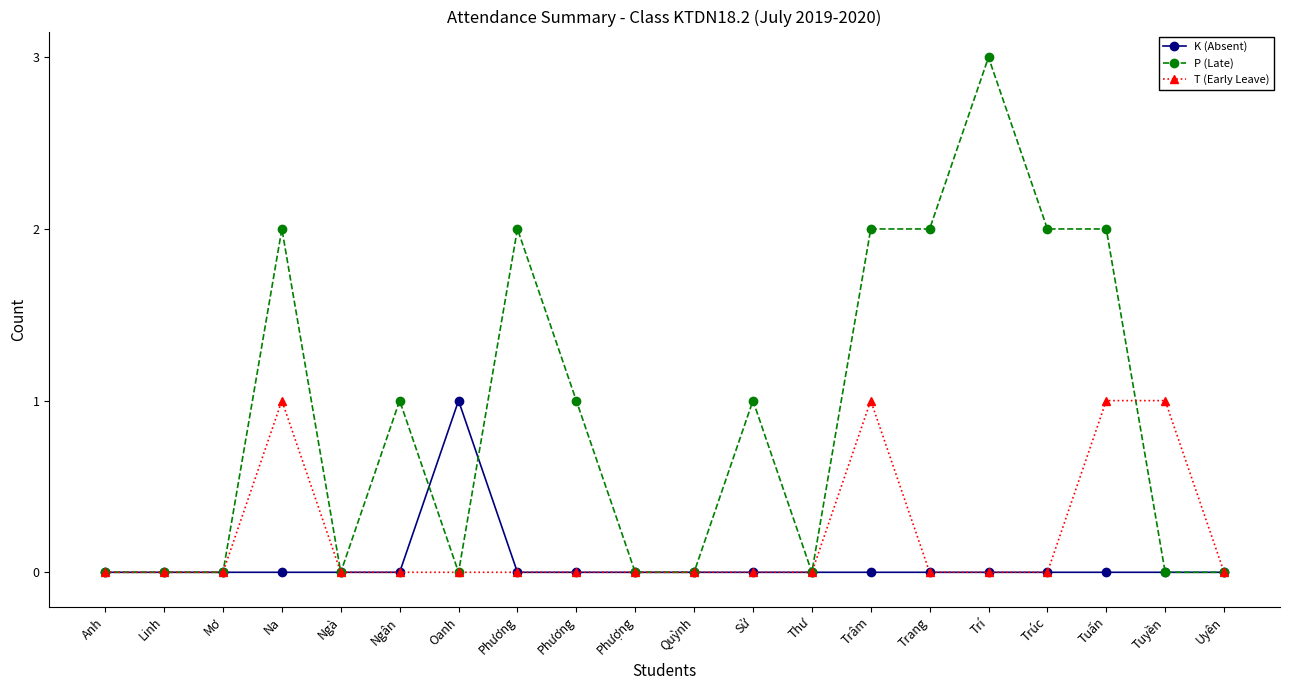

True or false: K (Absent) has more than 0 points higher than both neighbors.

True